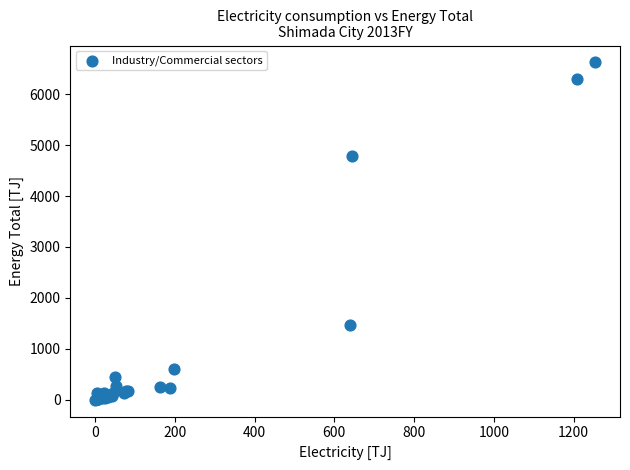

What Y value in the scatter plot is closest to 3312?

4788.0